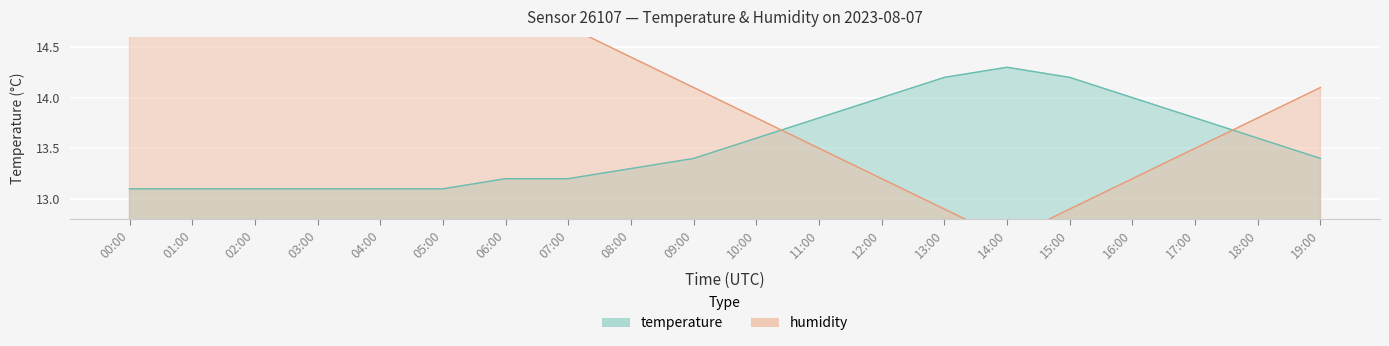

How many distinct data groups are displayed?

2